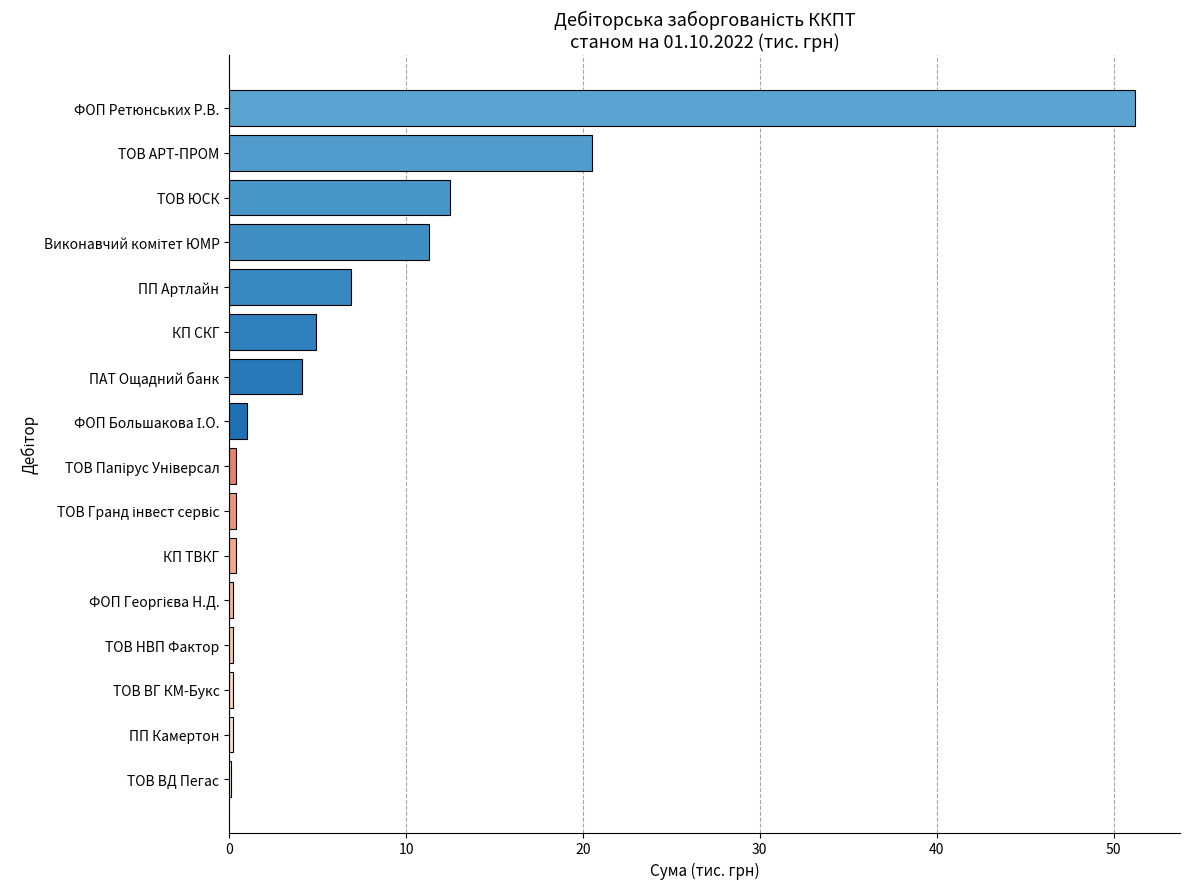

Which category has the highest value across all series?

ФОП Ретюнських Р.В.